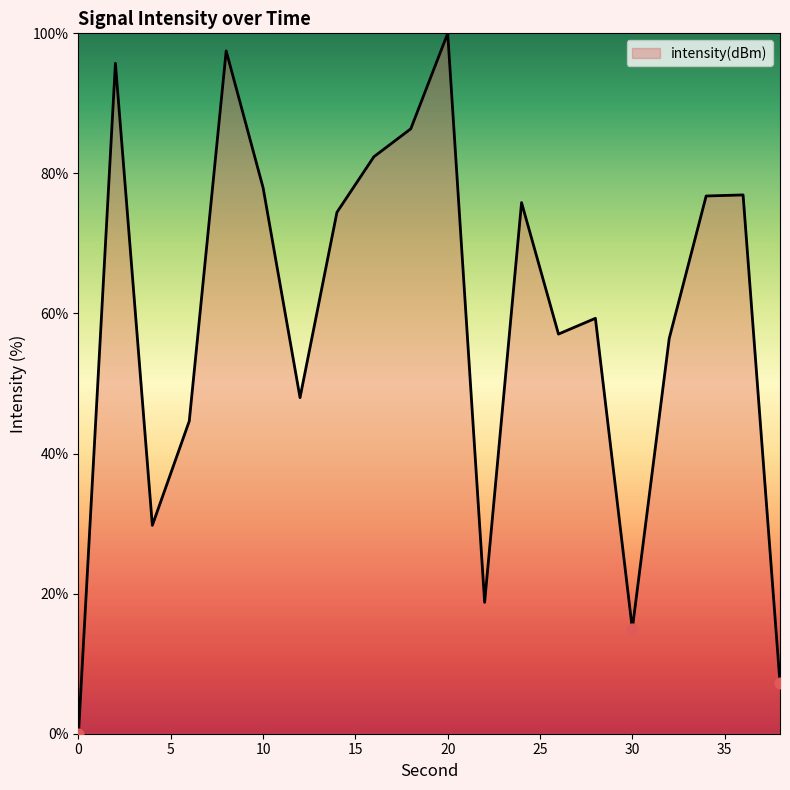

What is the difference between the maximum and minimum values?

100.0